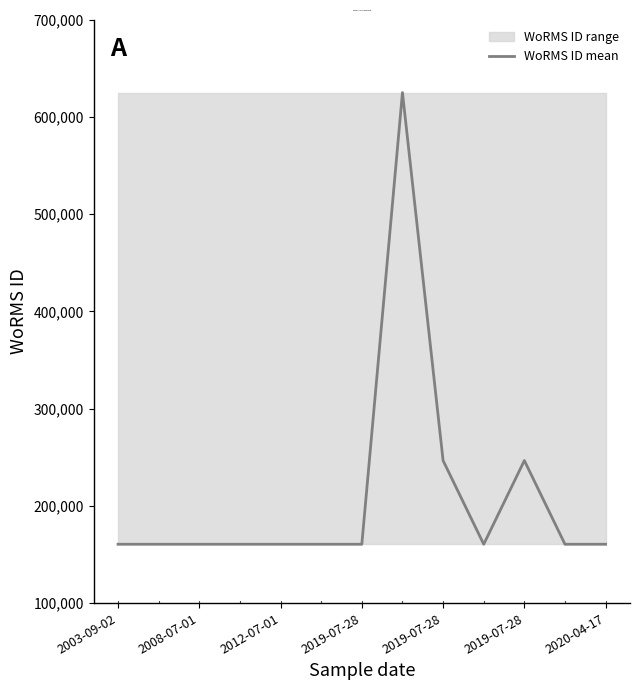

What is the sum of the values at 11 and 9?

321126